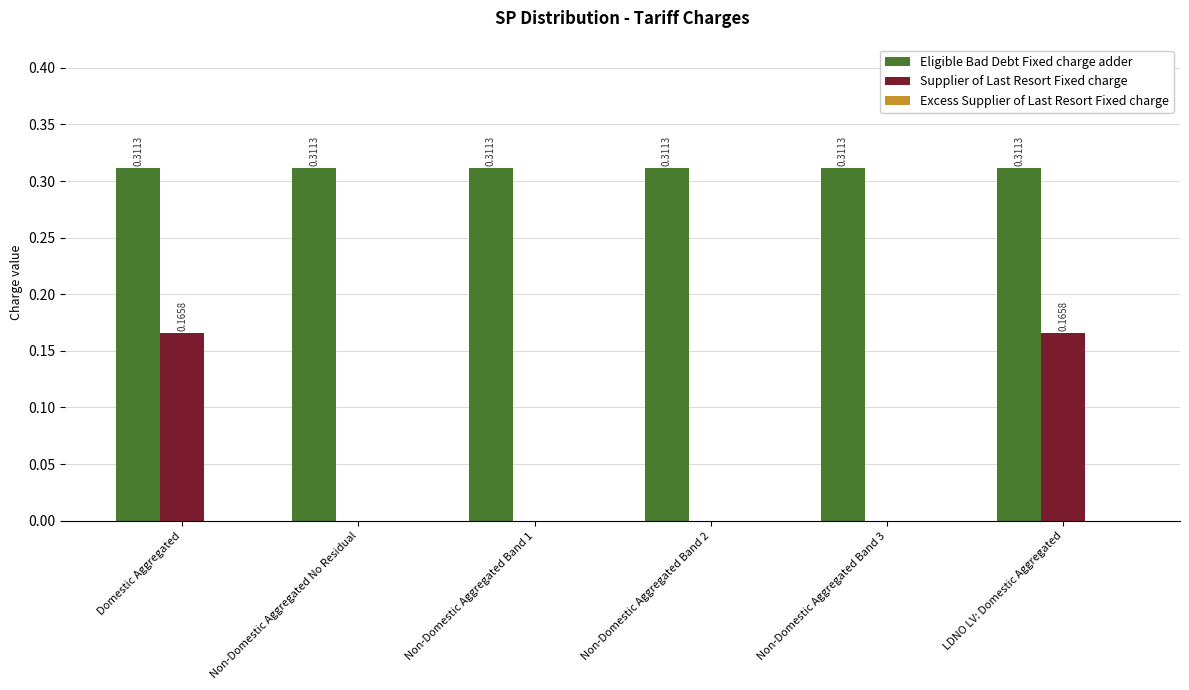

Is the value of Eligible Bad Debt Fixed charge adder at Non-Domestic Aggregated No Residual greater than the value of Supplier of Last Resort Fixed charge at Non-Domestic Aggregated No Residual?

Yes